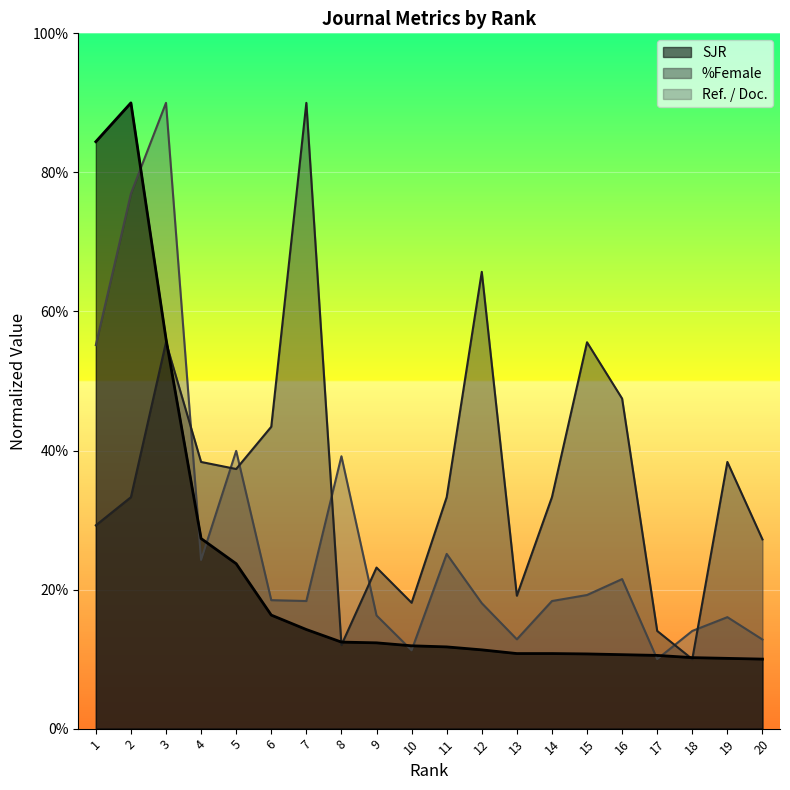

How many data points in Ref. / Doc. are above 18?

13